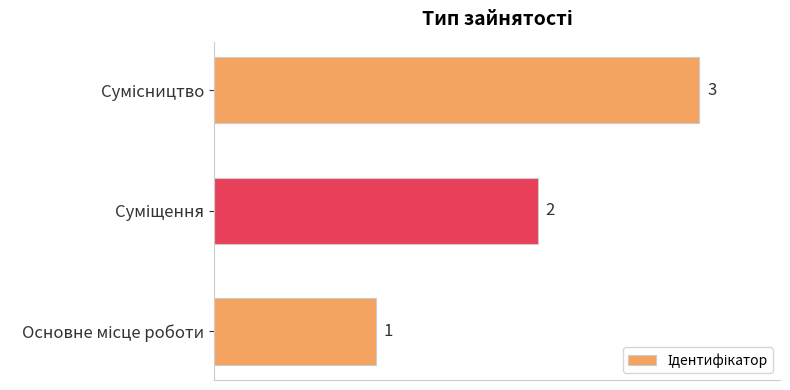

Count the values in the range 1 to 3.

3